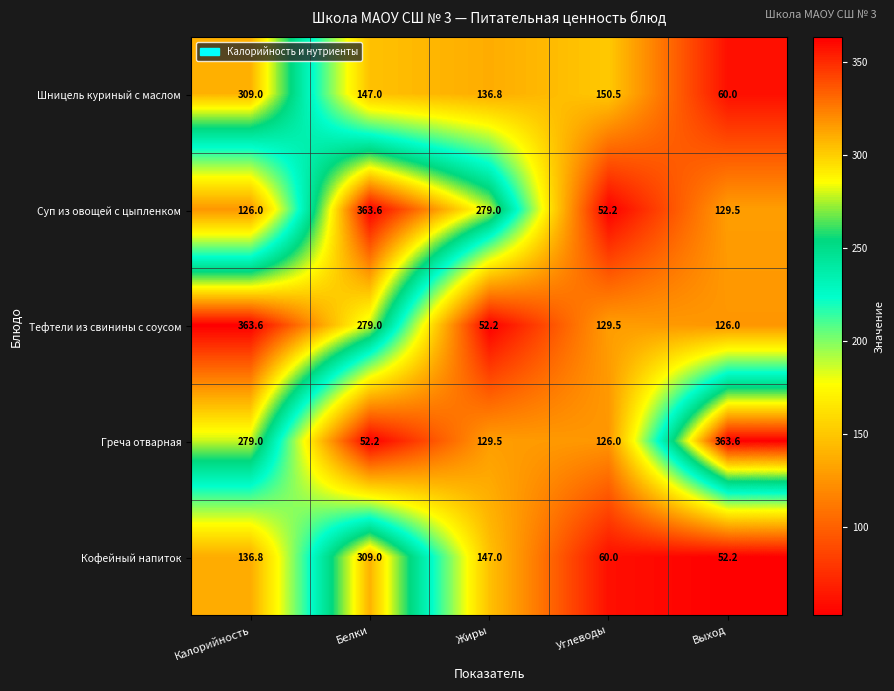

True or false: Суп из овощей с цыпленком has a value of 126.0 at Калорийность.

True